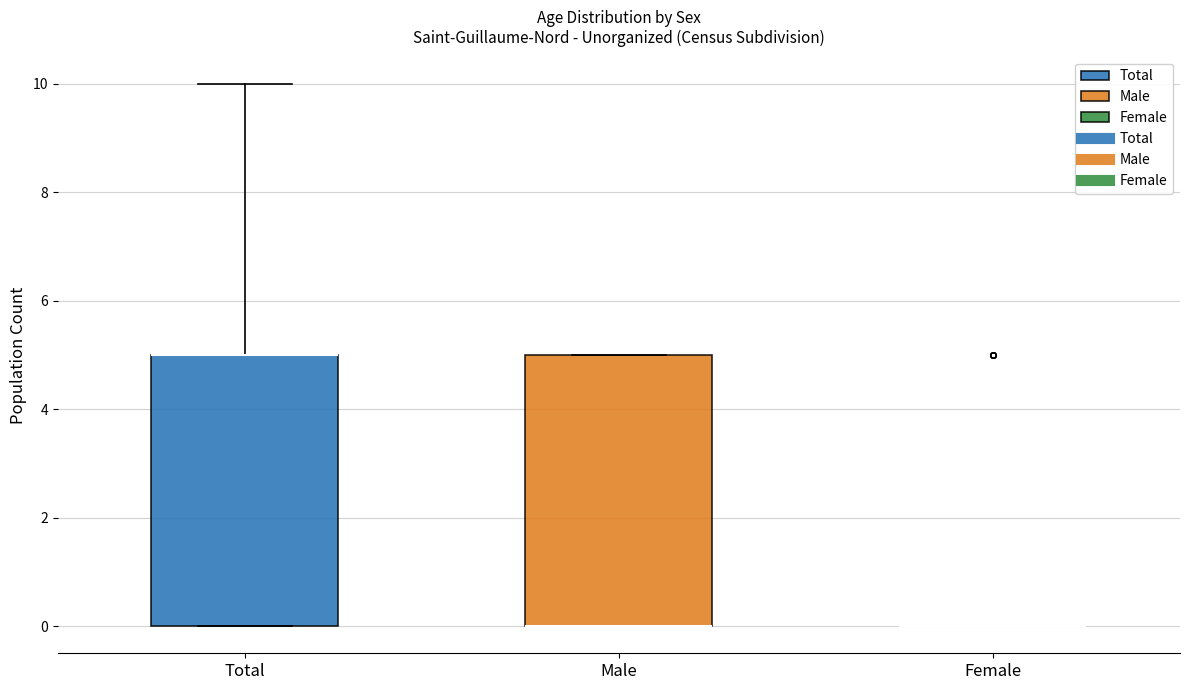

Where does the upper whisker of the box for Total end on the y-axis? The values are not printed on the chart, so give them approximately, as read against the axis.

10